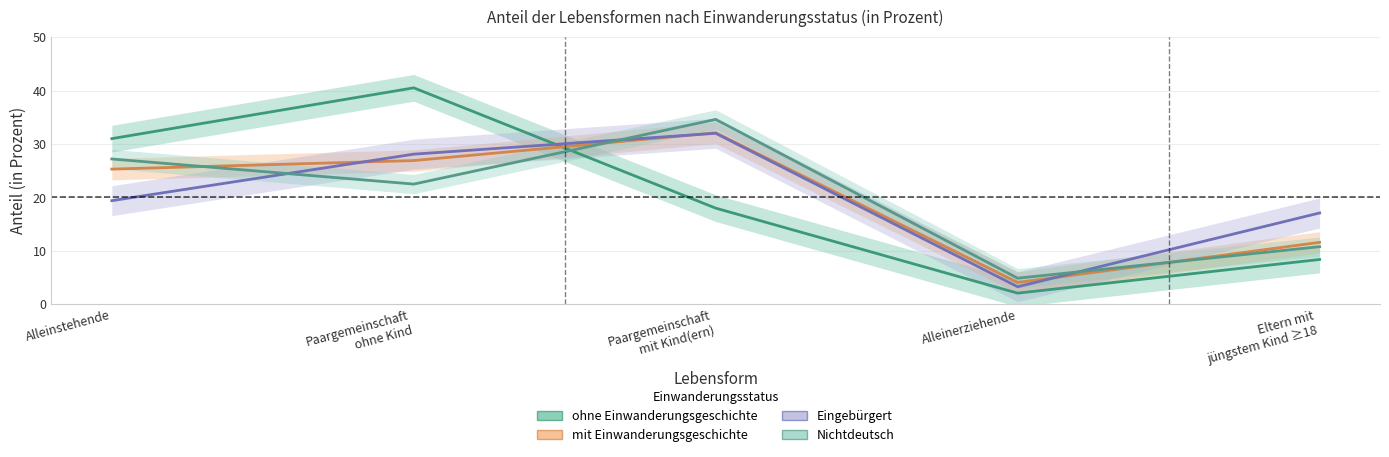

Between Paargemeinschaft ohne Kind and Paargemeinschaft mit Kind(ern), which series saw the biggest shift?

ohne Einwanderungsgeschichte